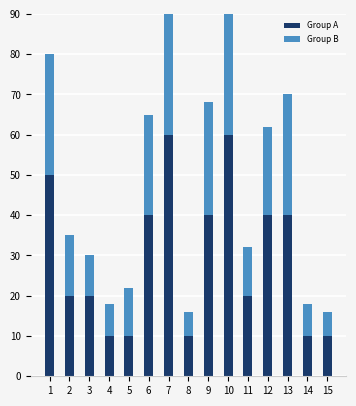

What is the minimum value for Group B?

6